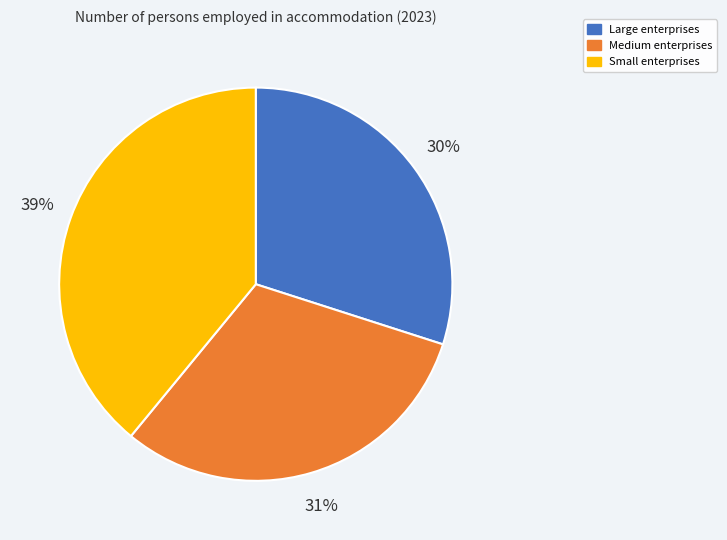

How many slices are in this pie chart?

3